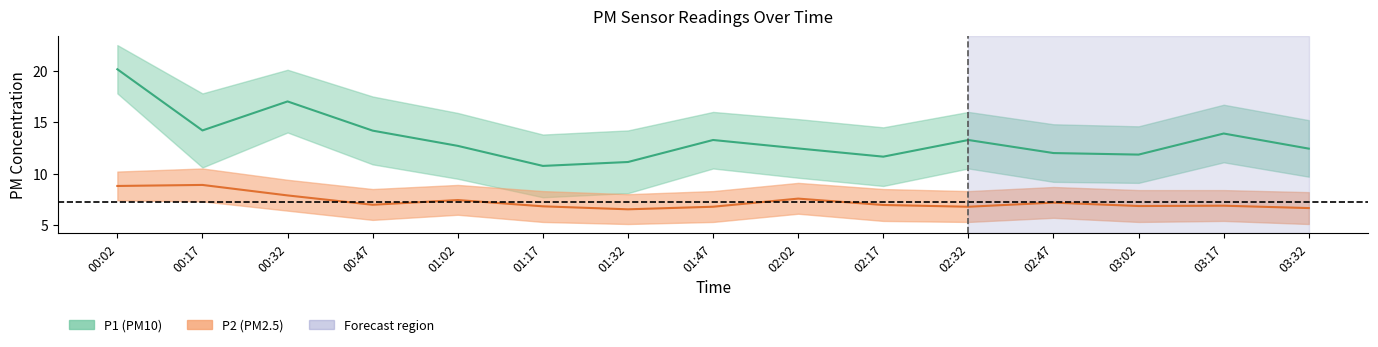

Which category has the lowest value across all series?

01:32